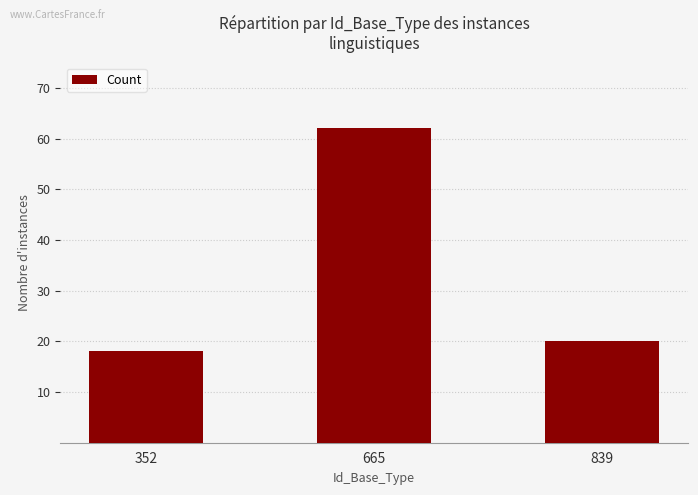

What is the difference between the maximum and minimum values?

44